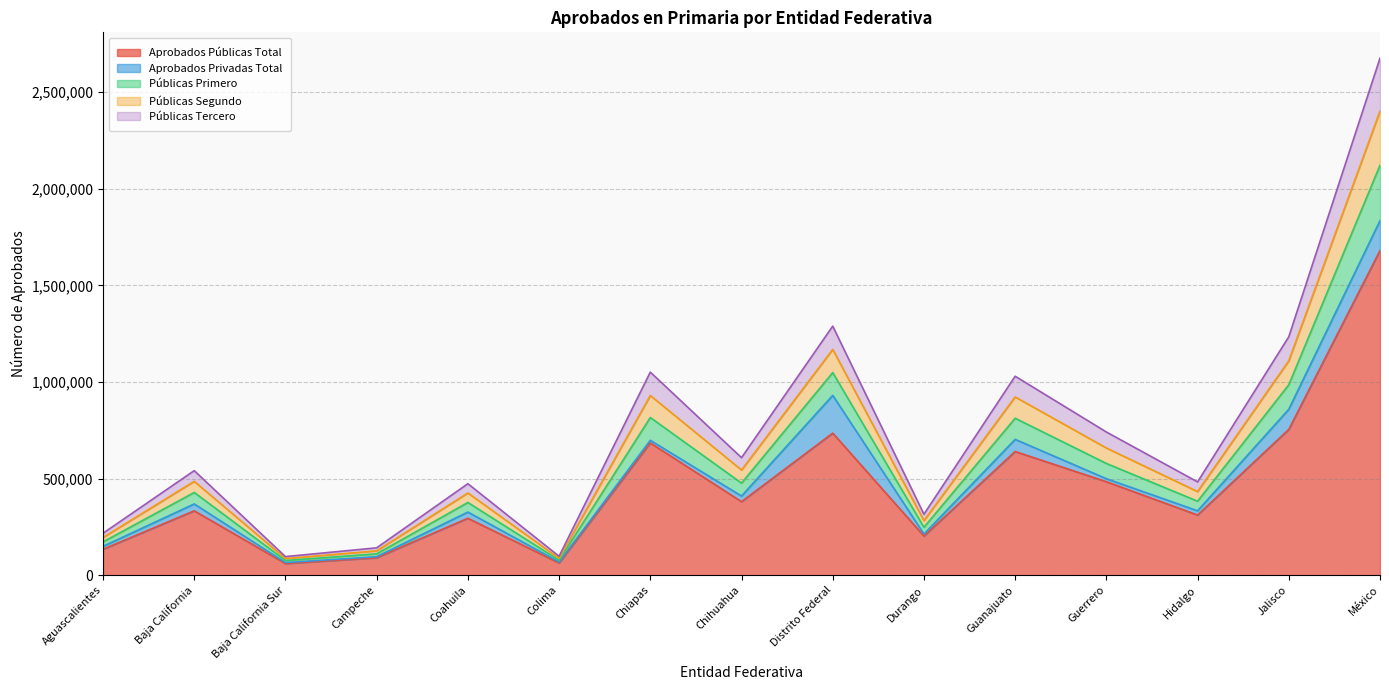

At which label does Aprobados Públicas Total reach its peak?

México